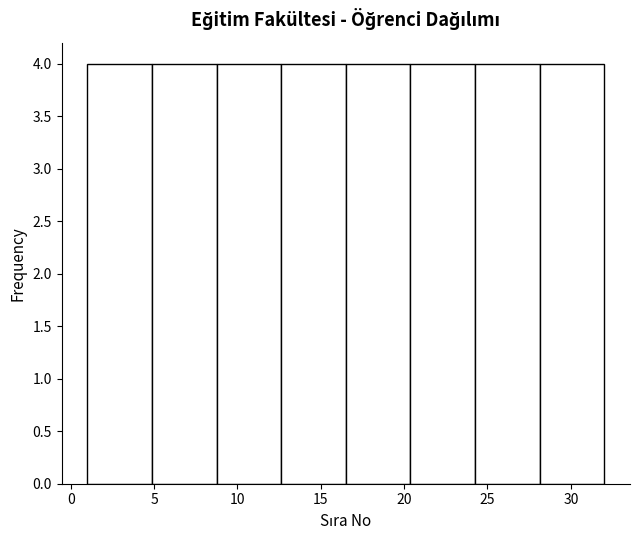

What is the height of the bar covering 24.5 to 28.0 on the x-axis? Neither the bar edges nor the heights are printed on the chart, so give them approximately, as read against the axes.

4